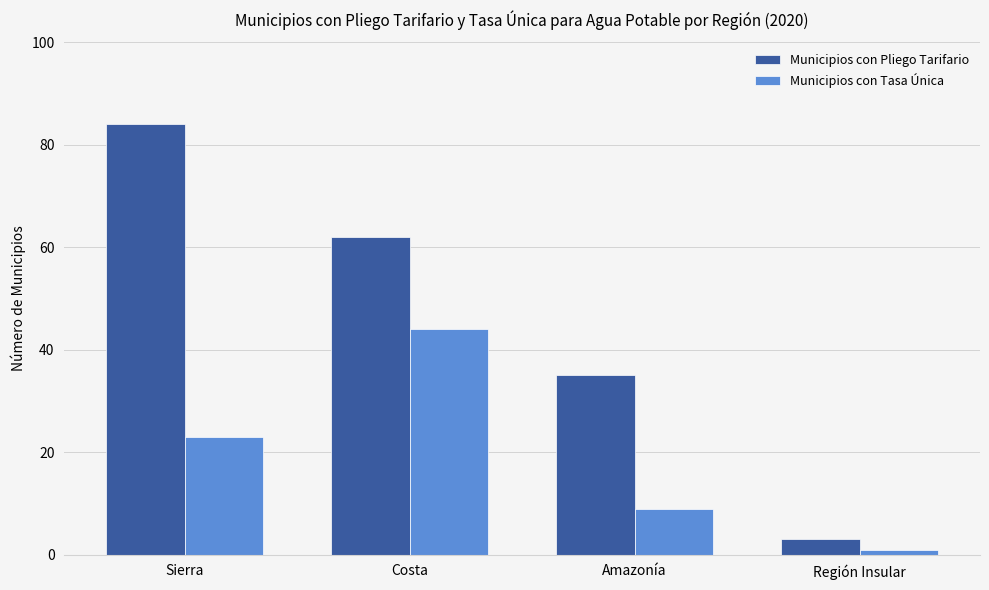

How many distinct data groups are displayed?

2